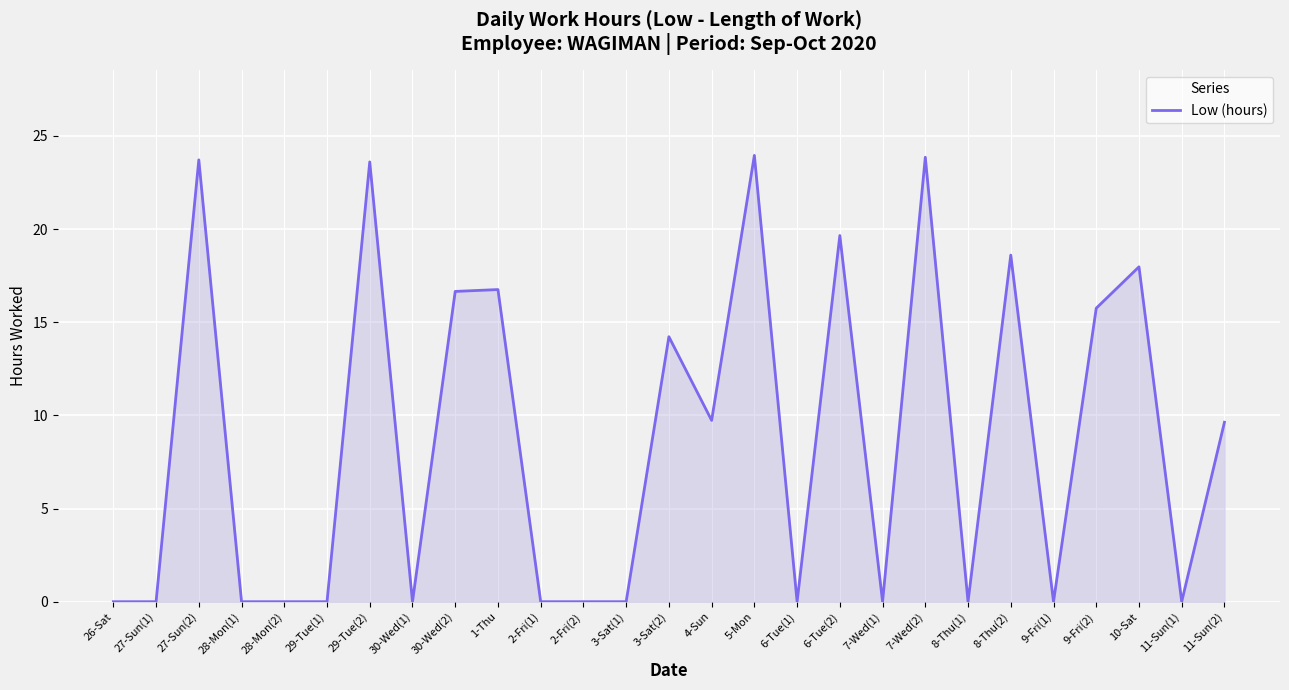

Between 9-Fri(1) and 4-Sun, which is larger?

4-Sun